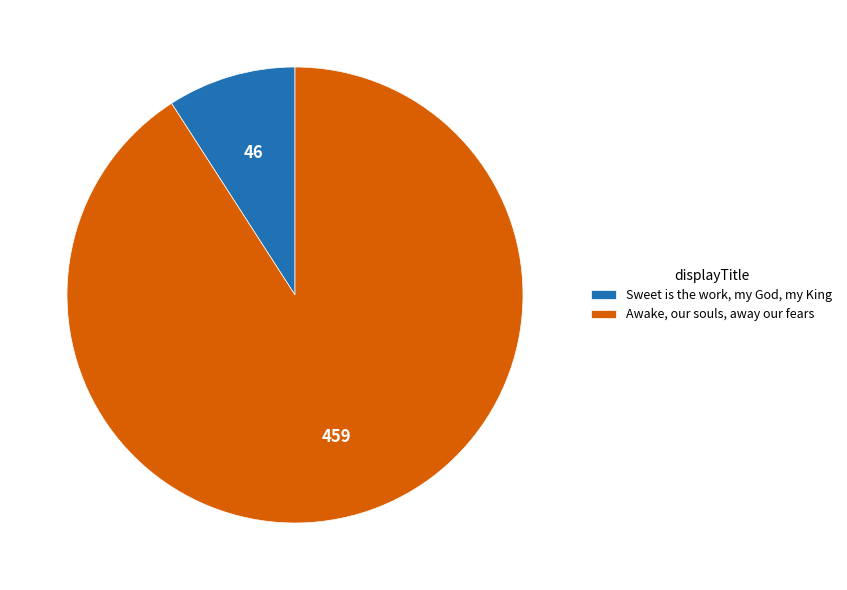

Rank the categories by value from highest to lowest.

Awake, our souls, away our fears, Sweet is the work, my God, my King